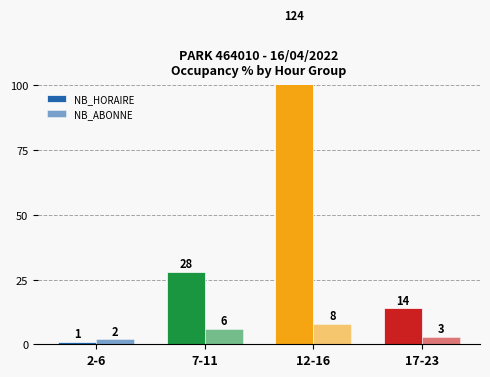

What are all the series names shown in the legend?

NB_HORAIRE, NB_ABONNE